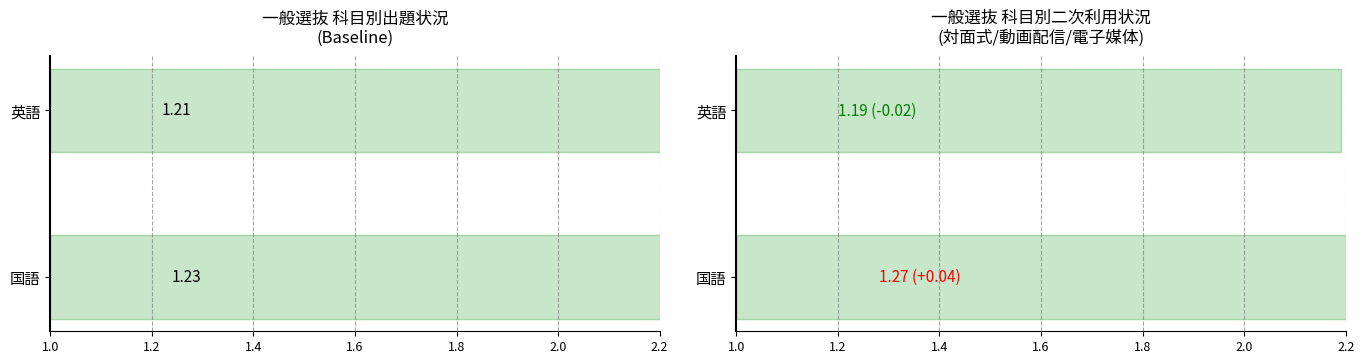

Rank the series by their average value, from highest to lowest.

post, baseline